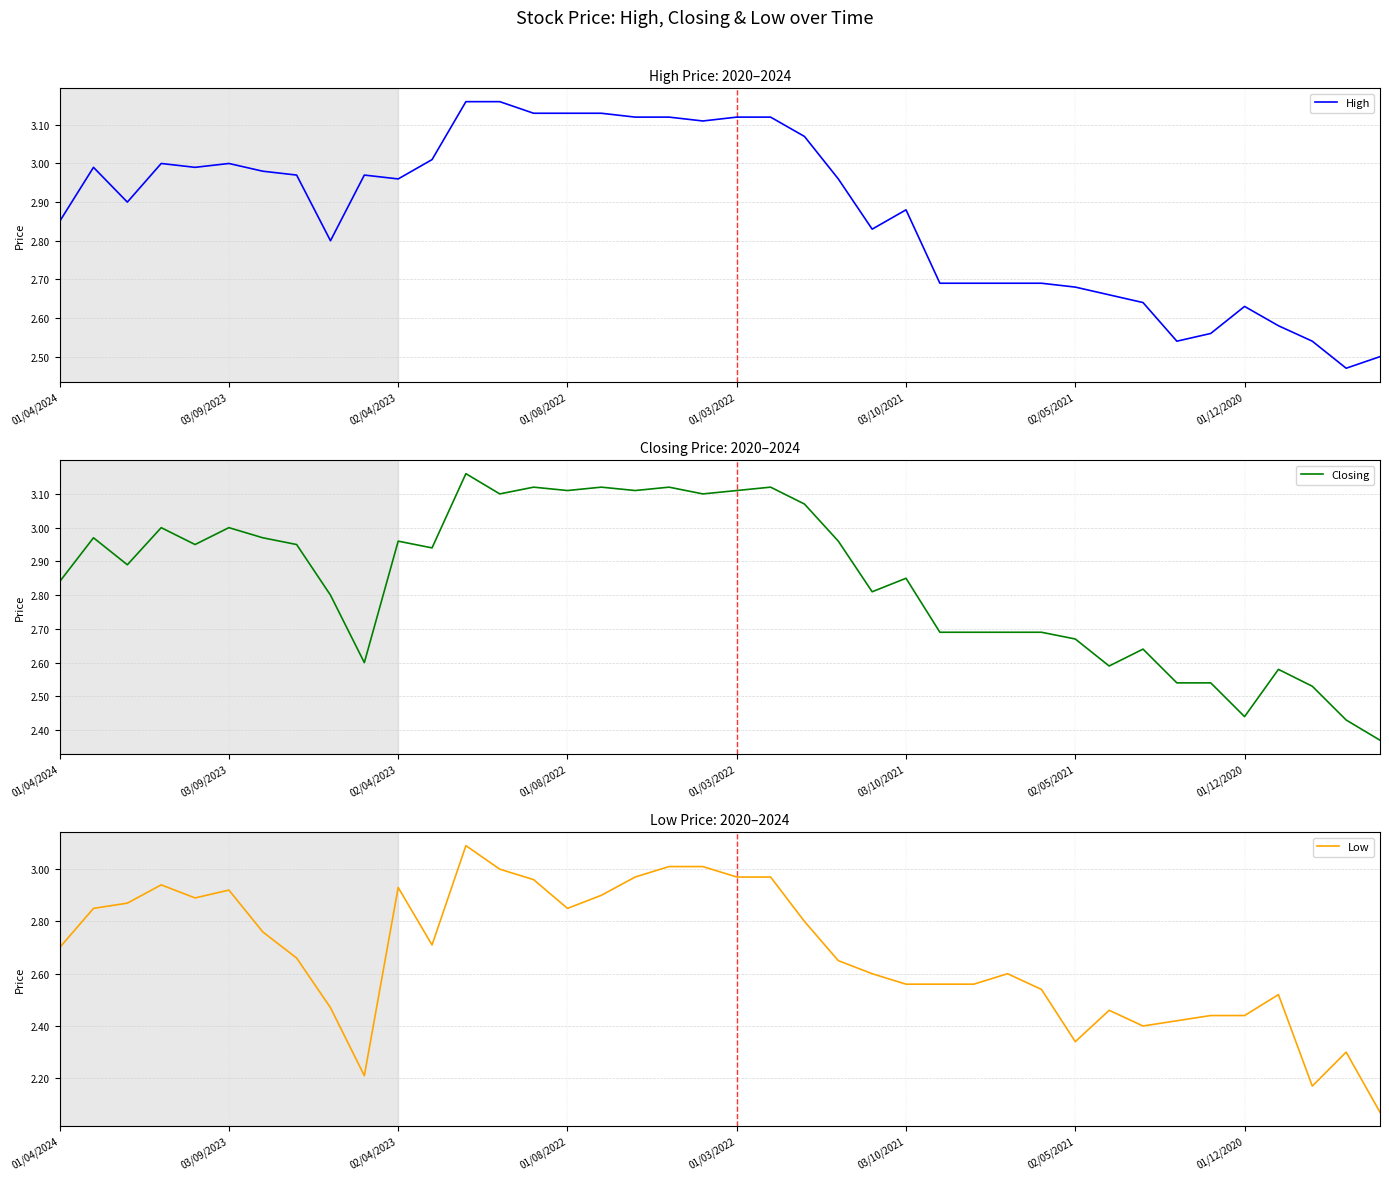

Rank the series at 01/12/2020 from highest to lowest value.

High, Closing, Low